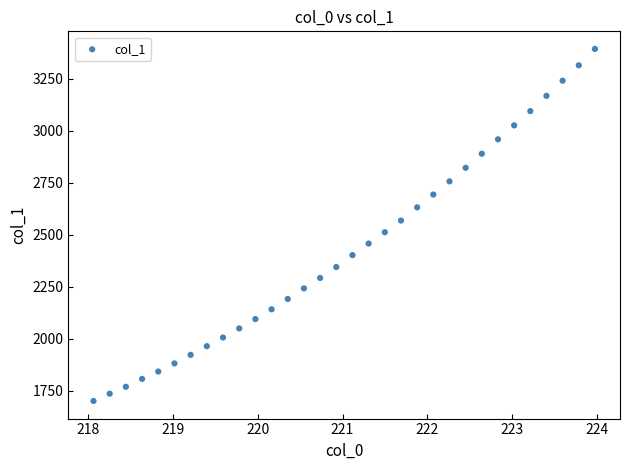

What is the range of Y values (max minus min)?

1691.7